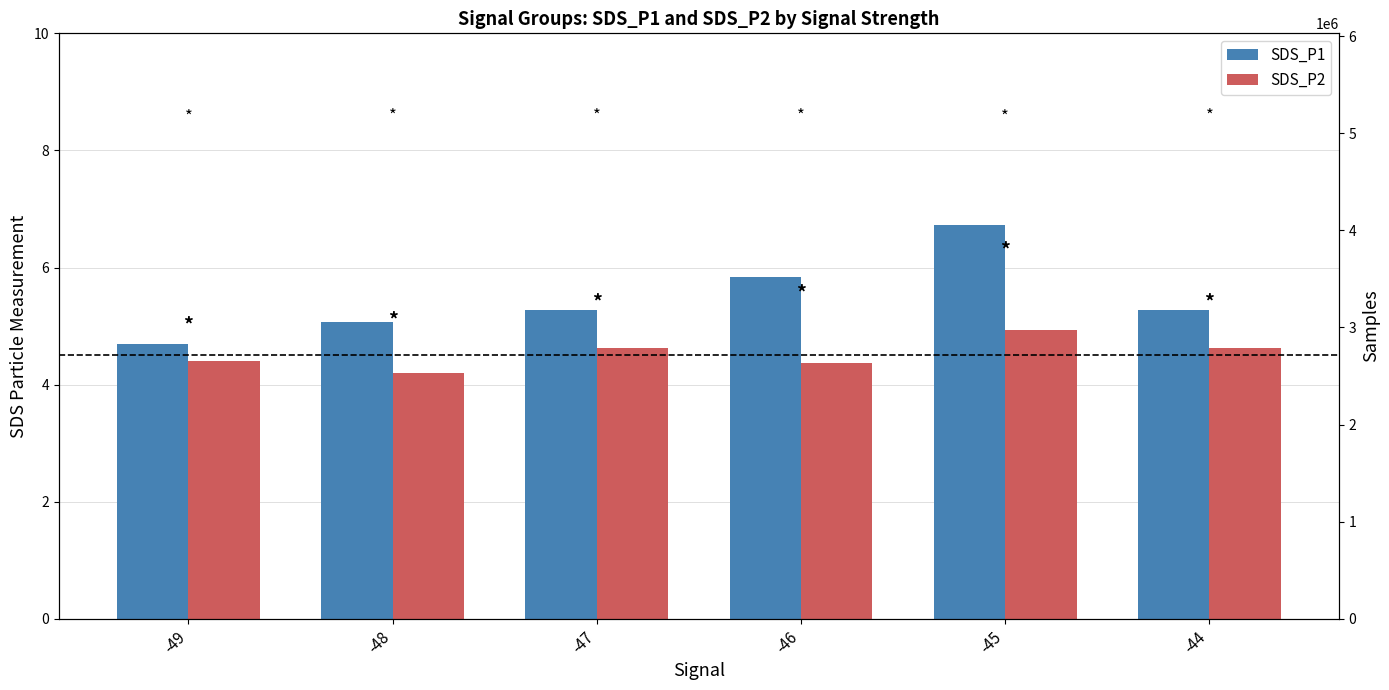

At -49, list the series in order from smallest to largest.

SDS_P2, SDS_P1